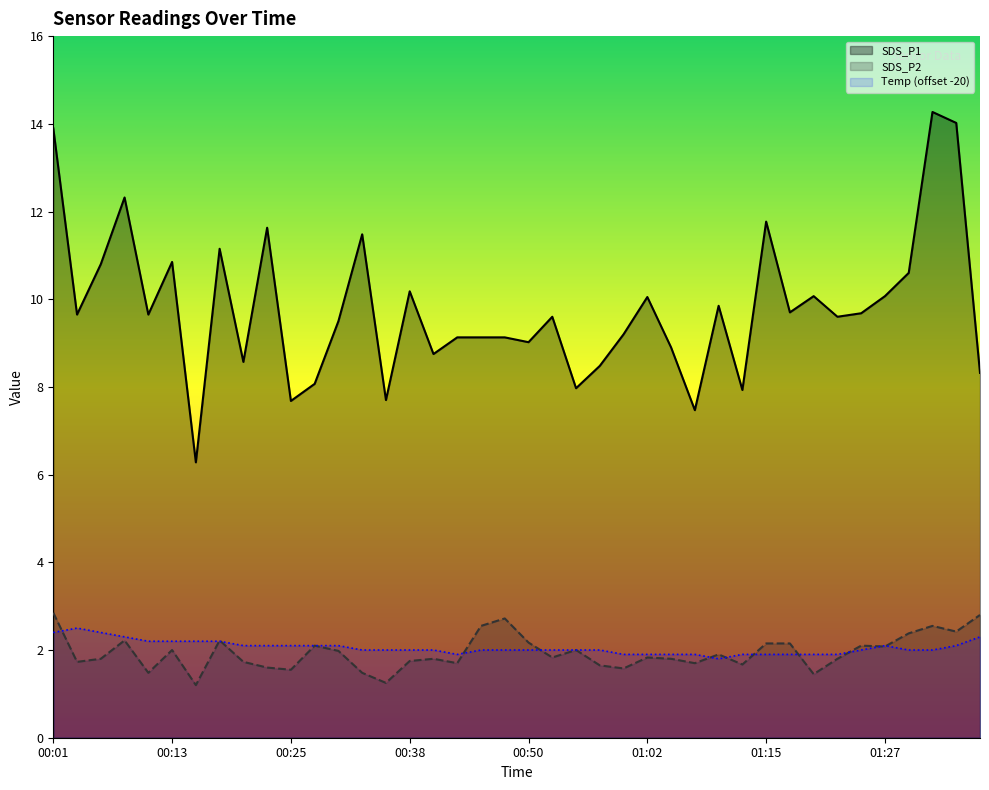

What is the total value across all series at 01:37?

13.4